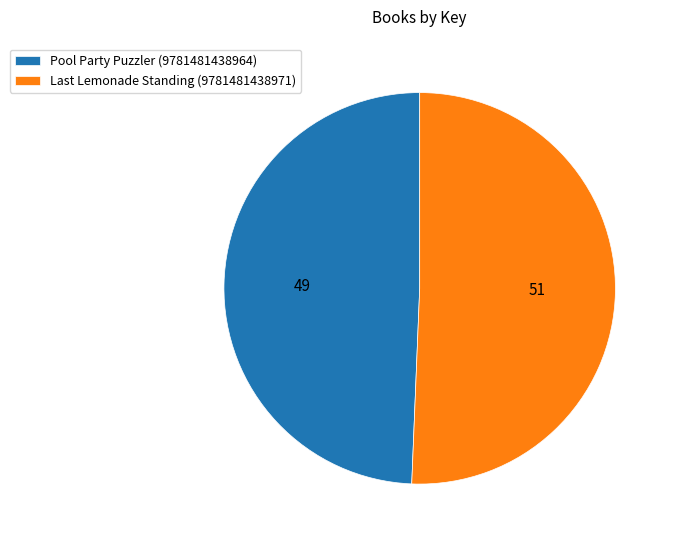

What is the majority slice?

Last Lemonade Standing (9781481438971)